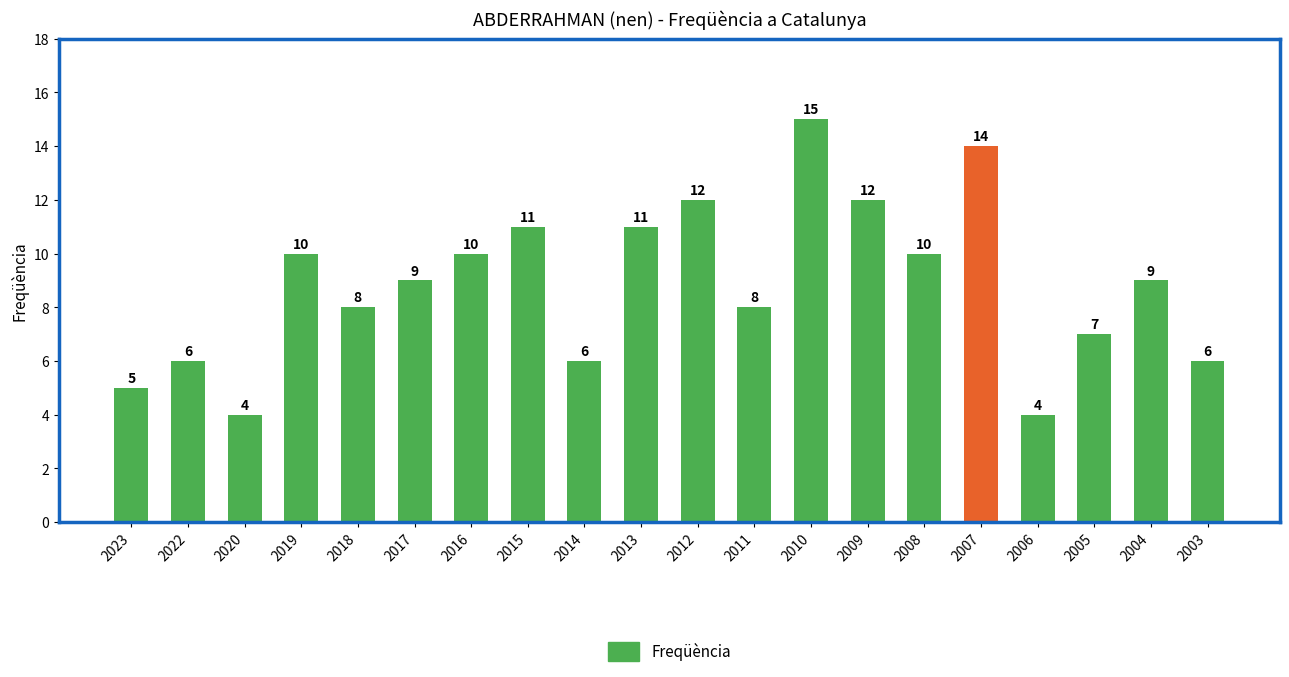

The chart shows a value of 19 at 2012. True or false?

False